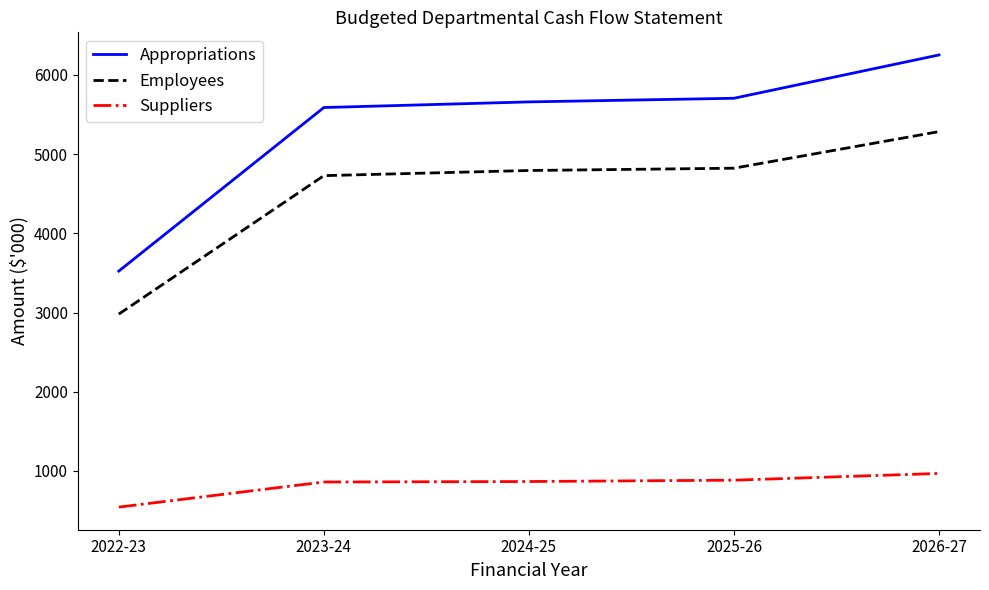

Rank the series by their average value, from highest to lowest.

Appropriations, Employees, Suppliers